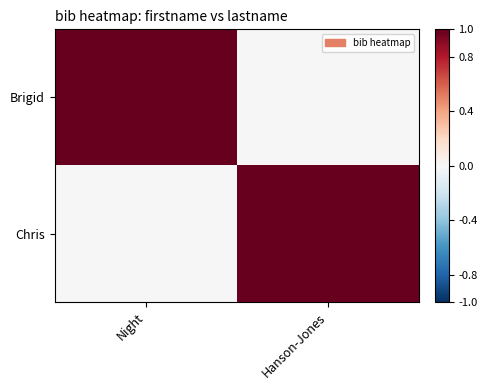

Which has a higher value, Hanson-Jones or Night?

Night